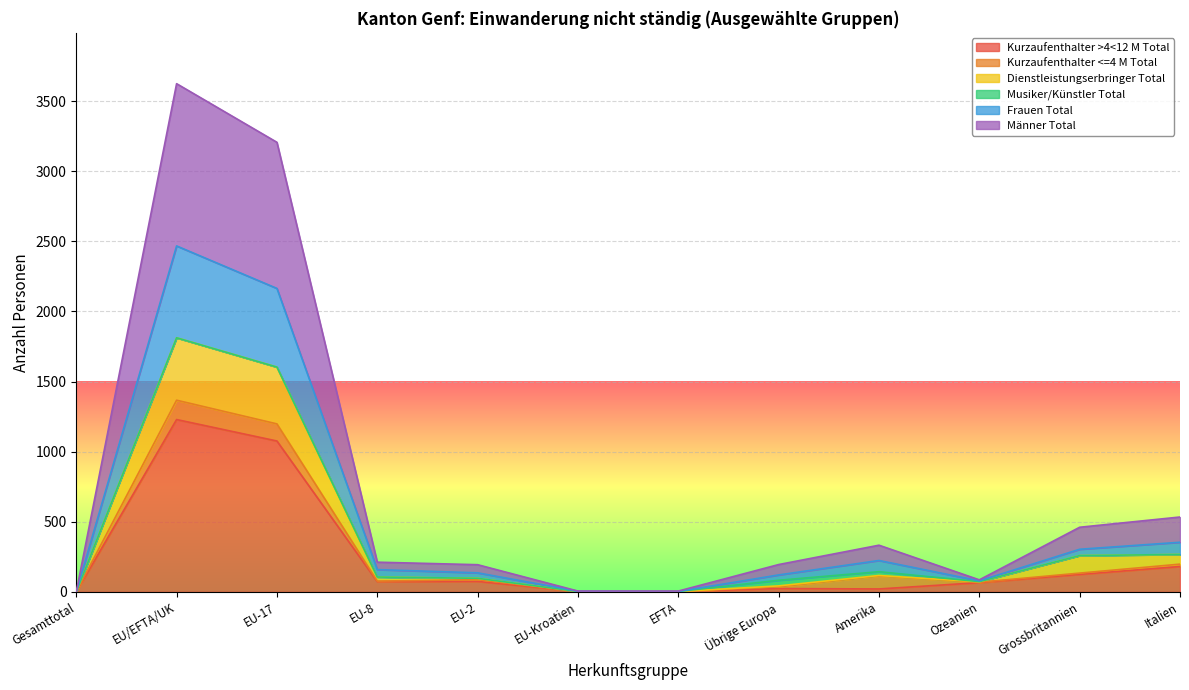

At which label does Kurzaufenthalter >4<12 M Total first exceed 73?

EU/EFTA/UK